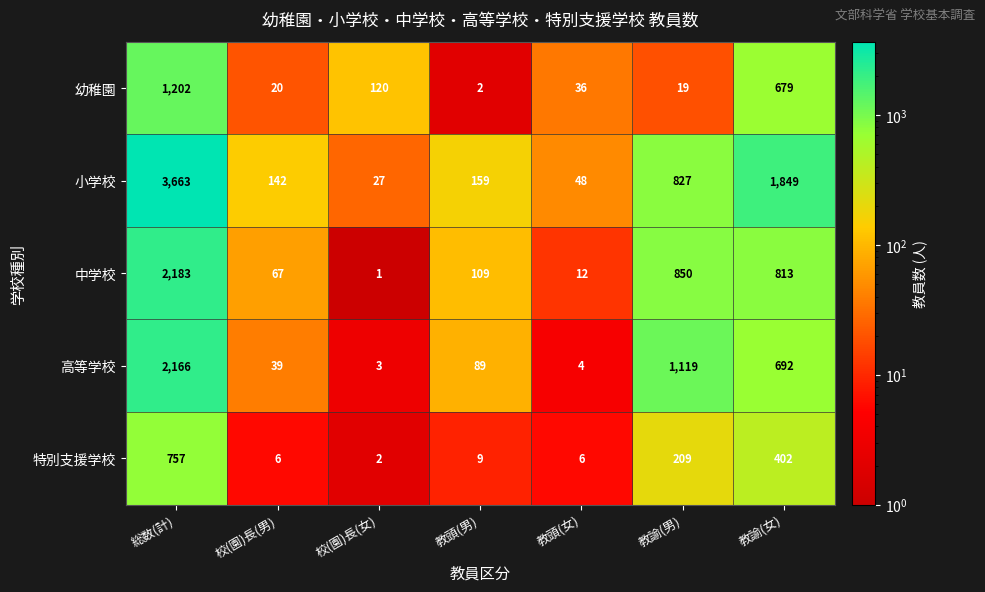

What is the average value of the 中学校 series?

576